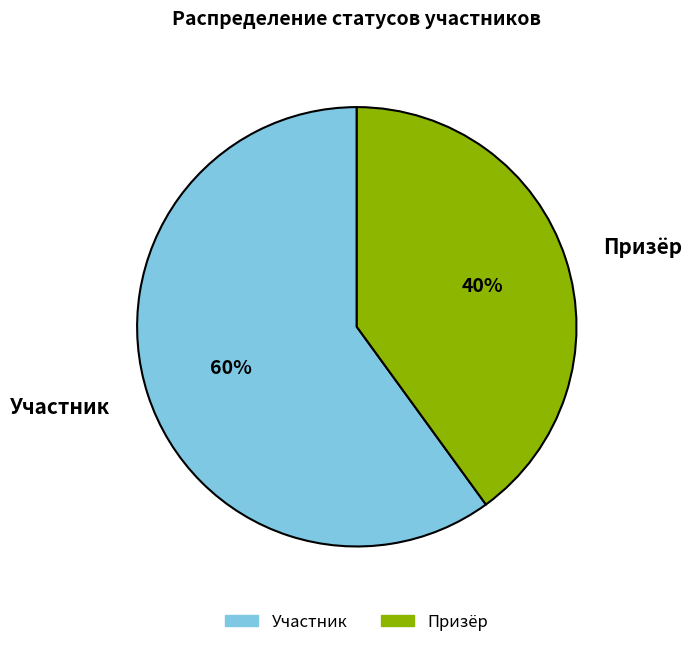

Between Участник and Призёр, which is larger?

Участник